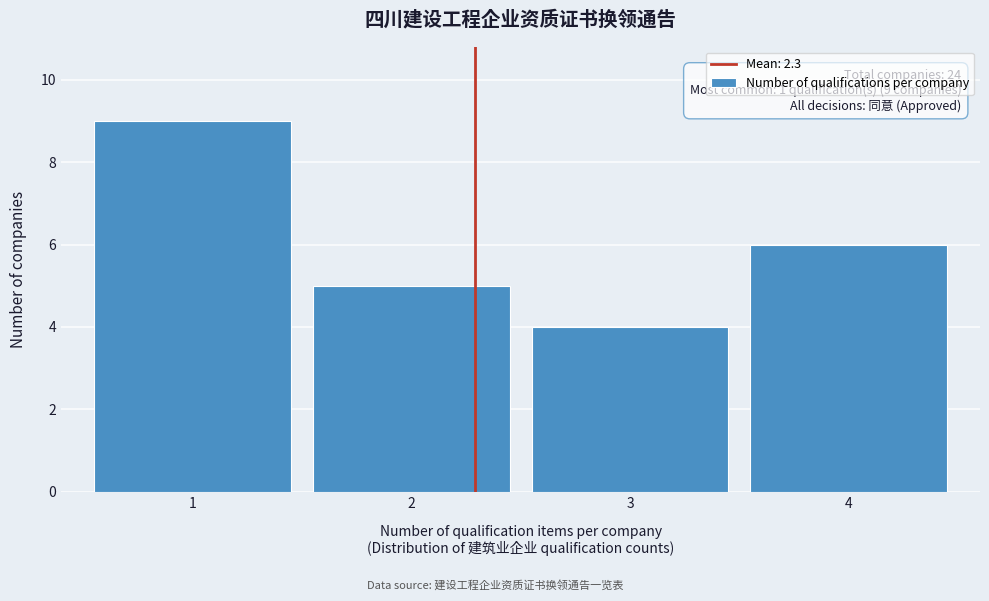

Reading left to right, transcribe all the data shown in this chart.

1=9	2=5	3=4	4=6